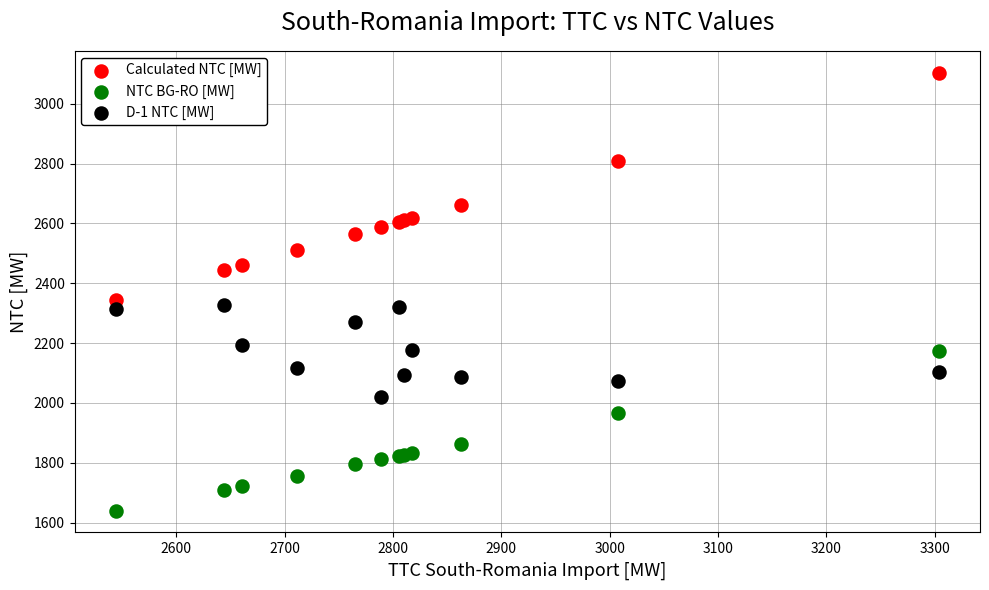

In the NTC BG-RO [MW] series, what Y value is closest to 1906?

1864